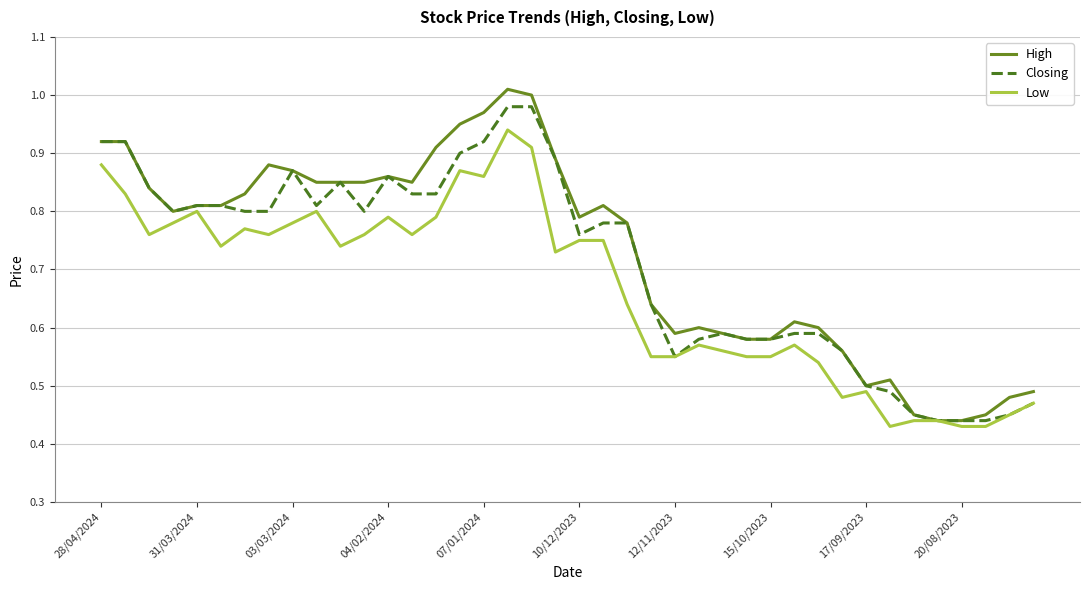

Which series has the widest spread of values?

High